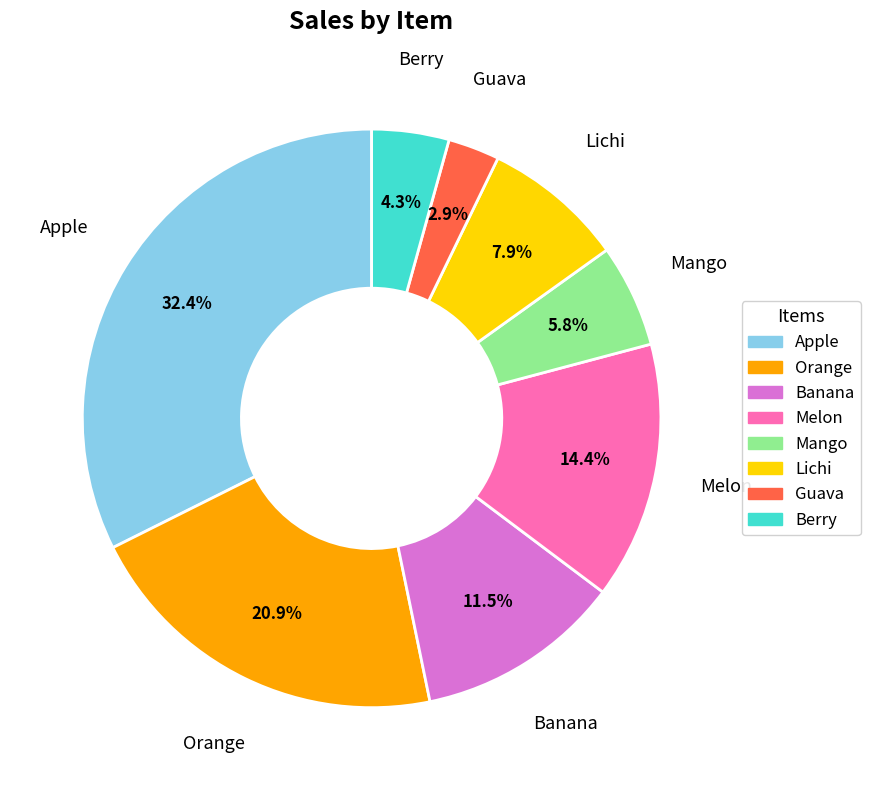

To the nearest percent, what is the average slice percentage?

12%